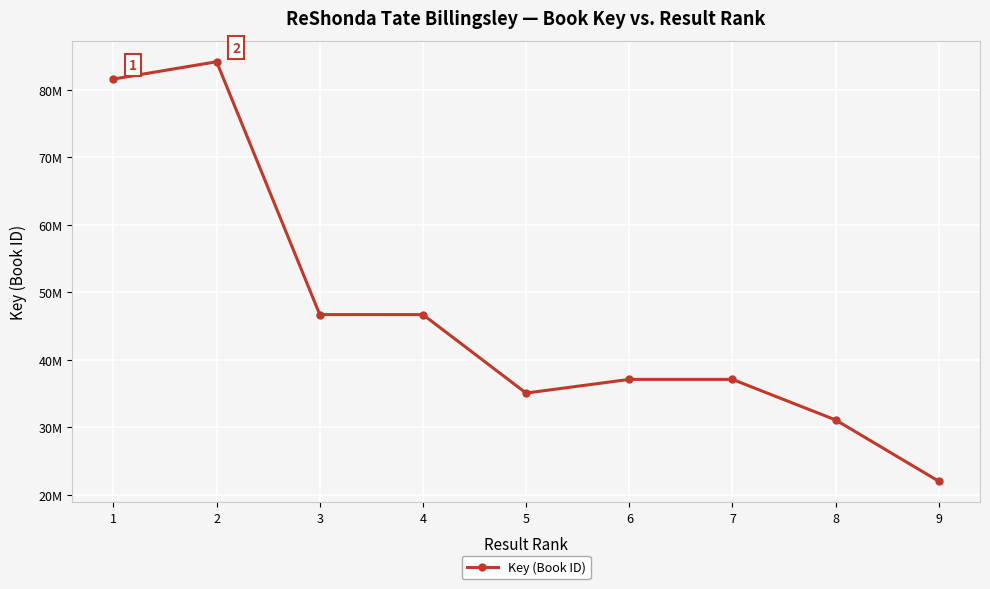

What is the sum of all values?

421689098